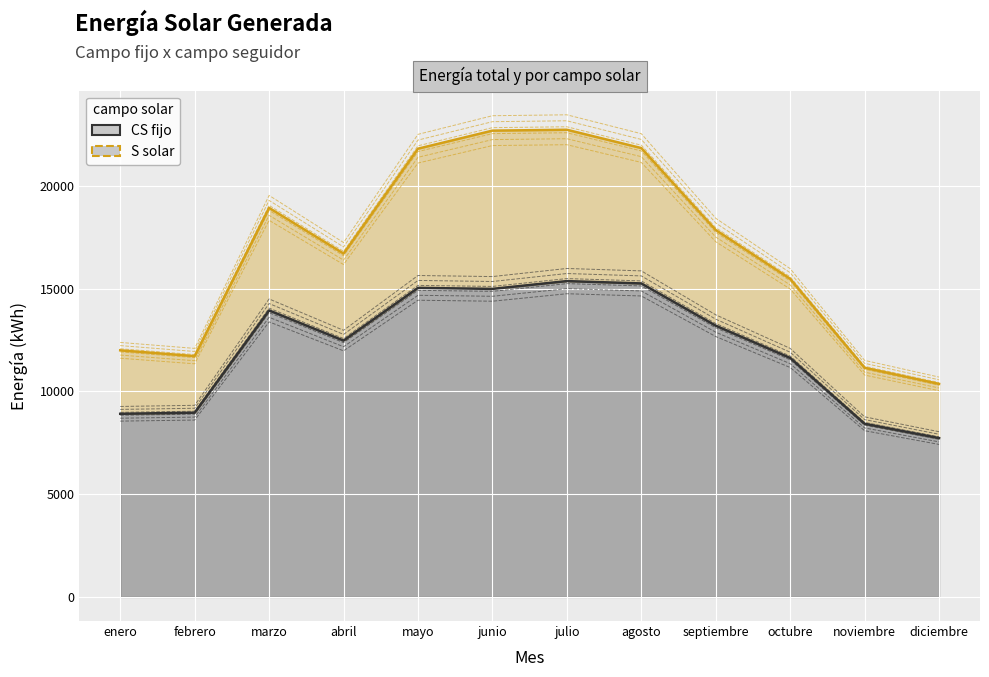

What is the change in value from abril to diciembre?

-4704.1